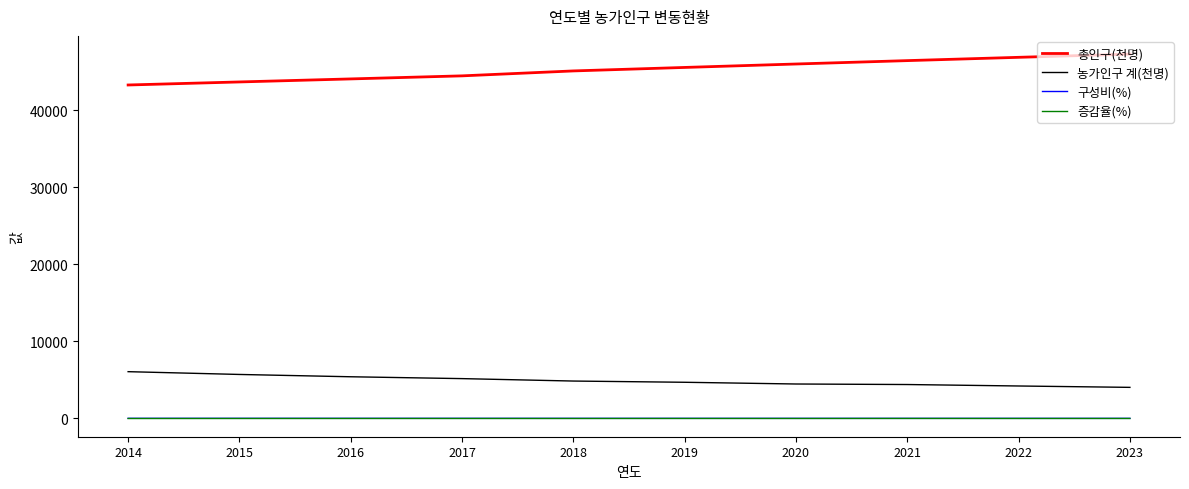

What is the difference between the highest and lowest values at 2022?

46862.3